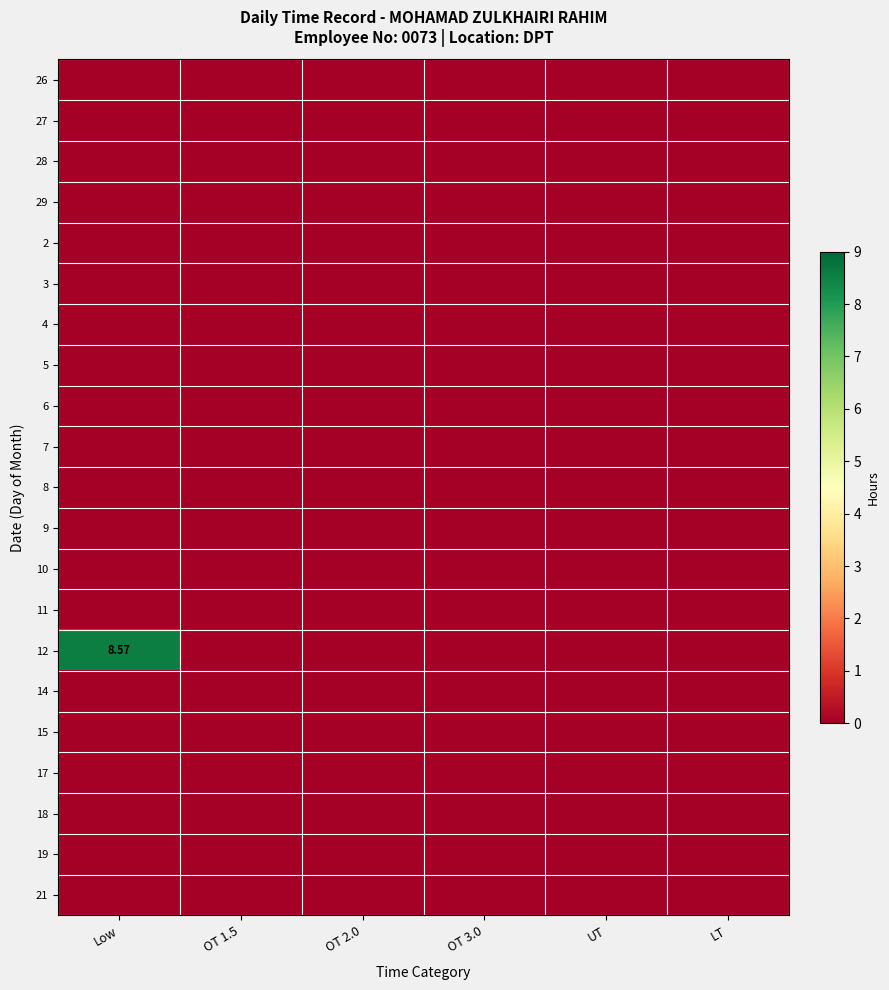

At how many categories does at least one series exceed 2?

1